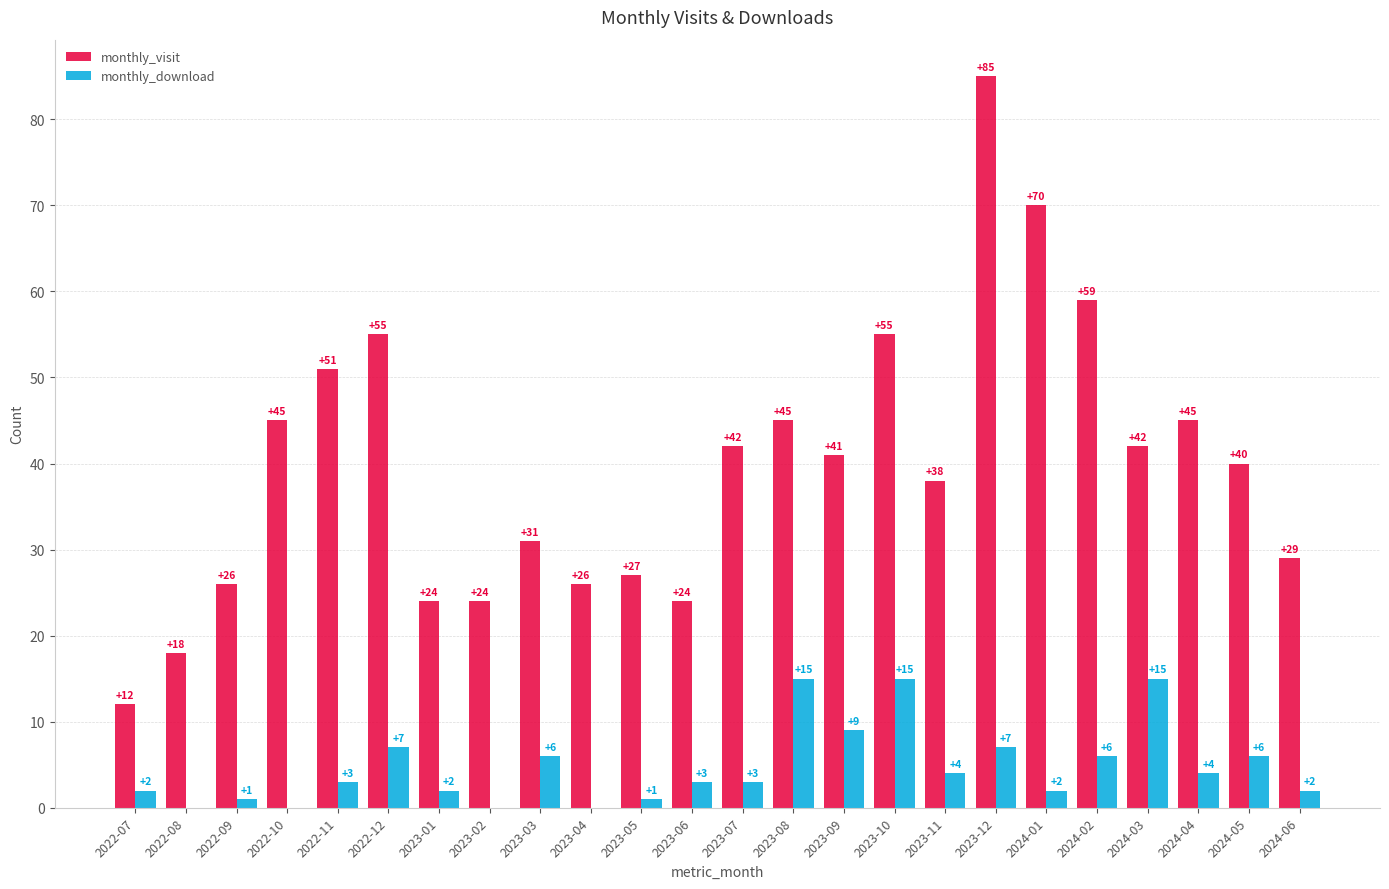

Does the chart contain stacked bars?

No